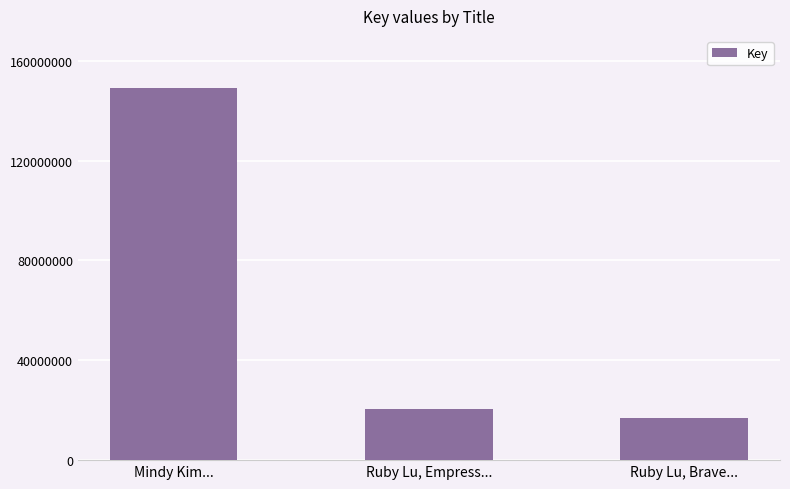

At which label does the data first exceed 20611963?

Mindy Kim...